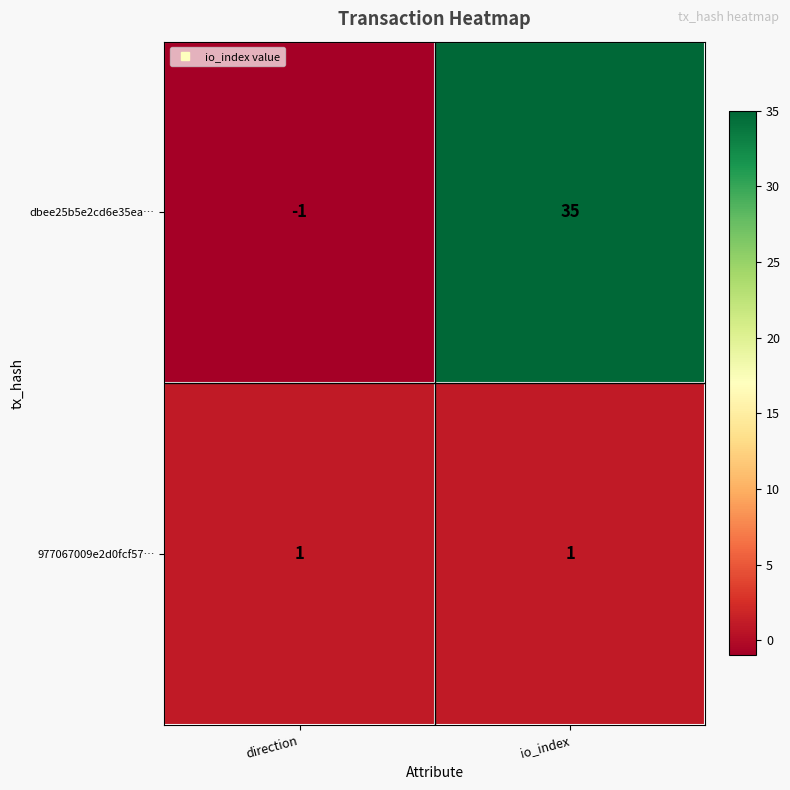

How many values in the dbee25b5e2cd6e35ea… series are below 35?

1